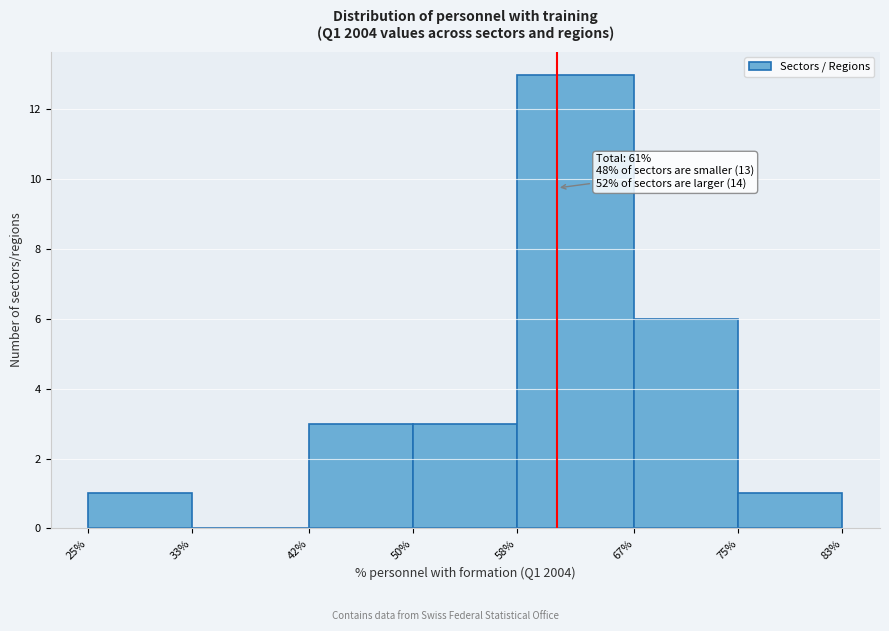

Which range on the x-axis has the tallest bar?

58% to 67%